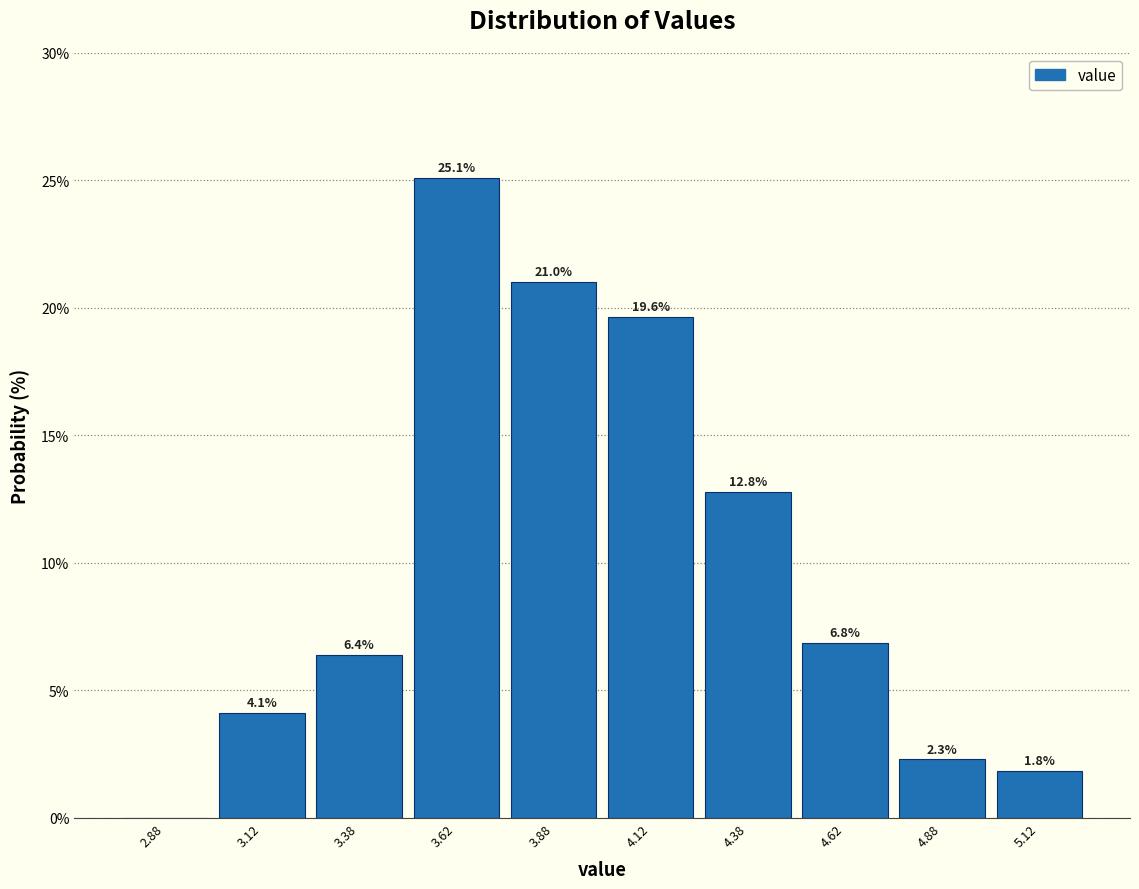

Which range on the x-axis has the tallest bar?

3.50 to 3.75